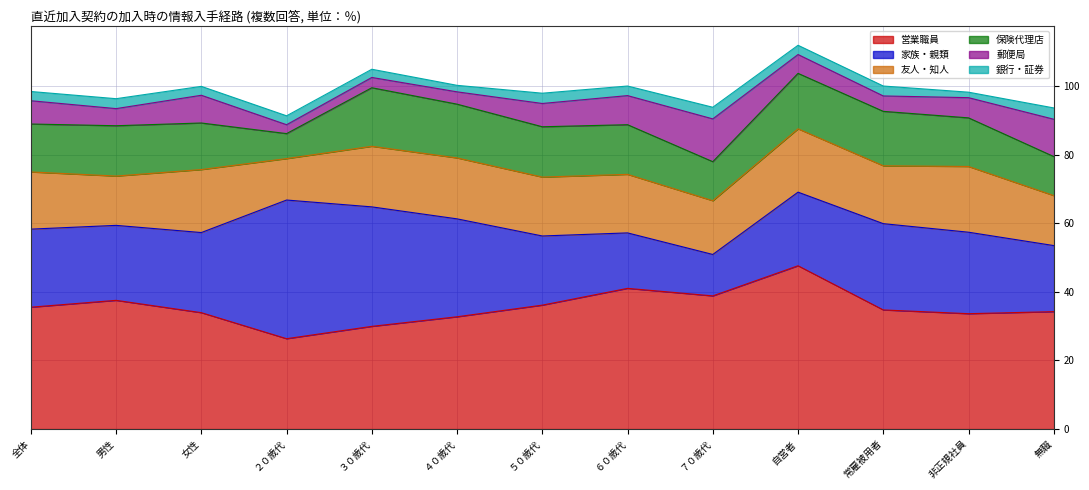

What is the minimum value shown in the chart?

1.6